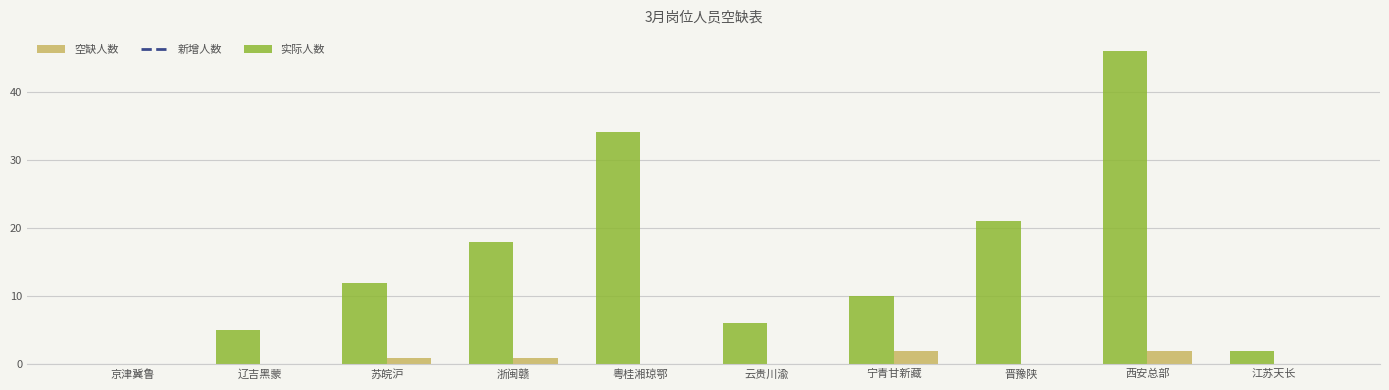

What is the approximate value of 实际人数 at 辽吉黑蒙?

5